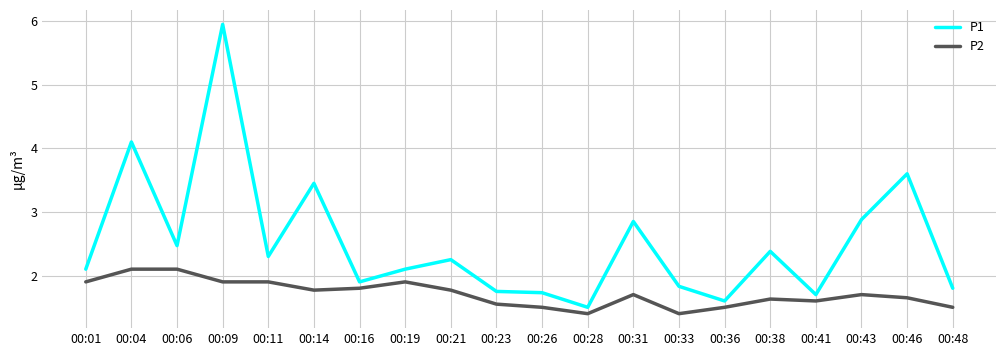

At how many categories does at least one series exceed 3?

4